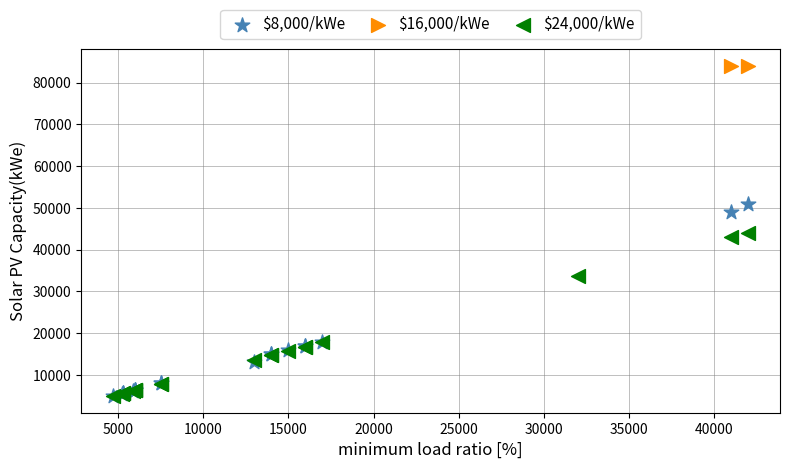

What are all the series names shown in the legend?

$8,000/kWe, $16,000/kWe, $24,000/kWe